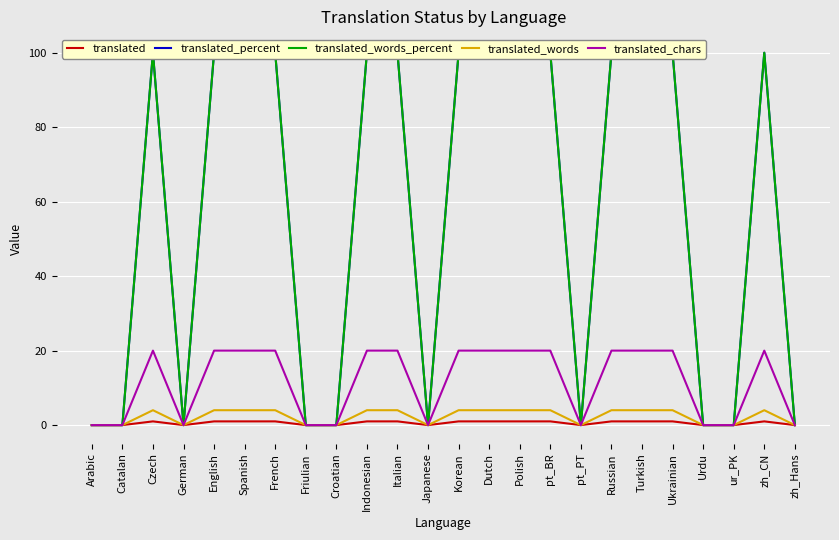

Does the chart display data point markers on the line(s)?

No